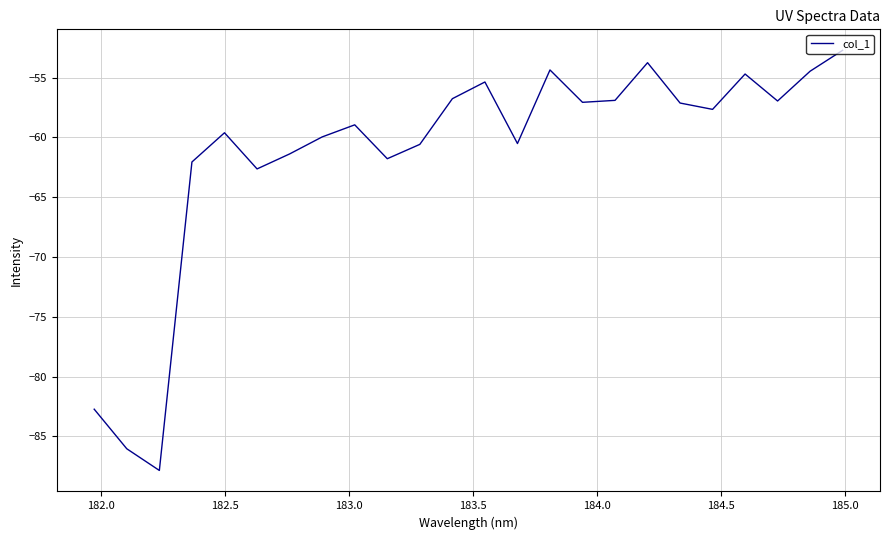

What is the minimum value shown in the chart?

-87.9